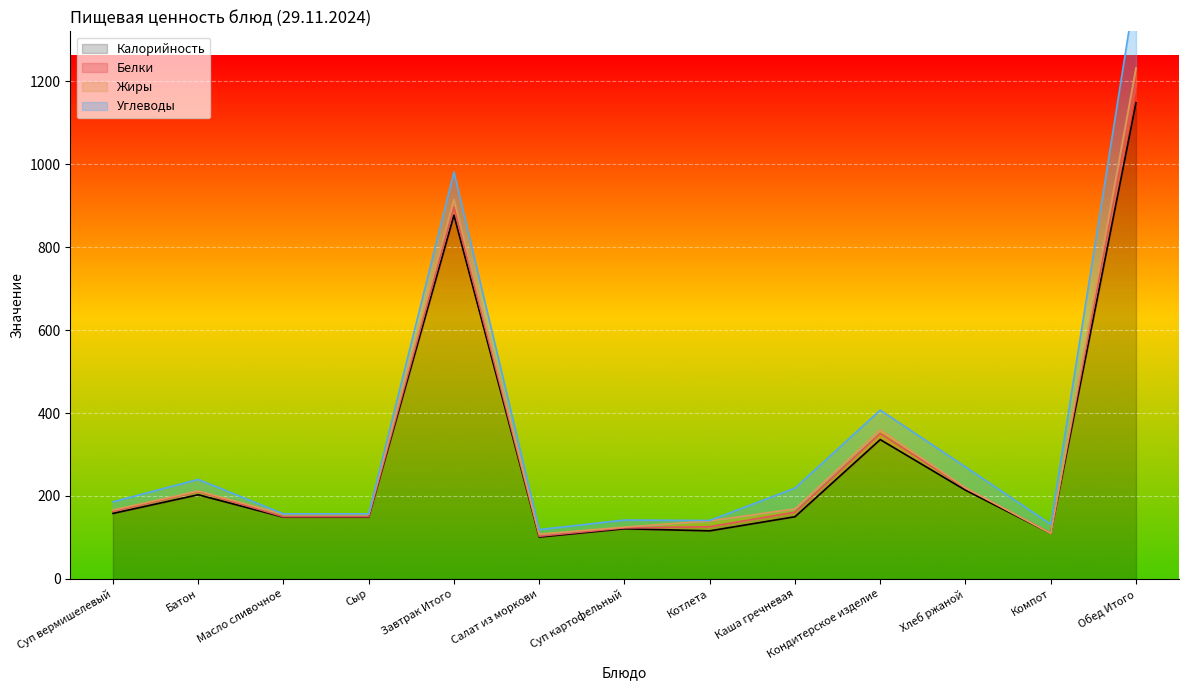

Between Обед Итого and Суп вермишелевый, which is larger?

Обед Итого